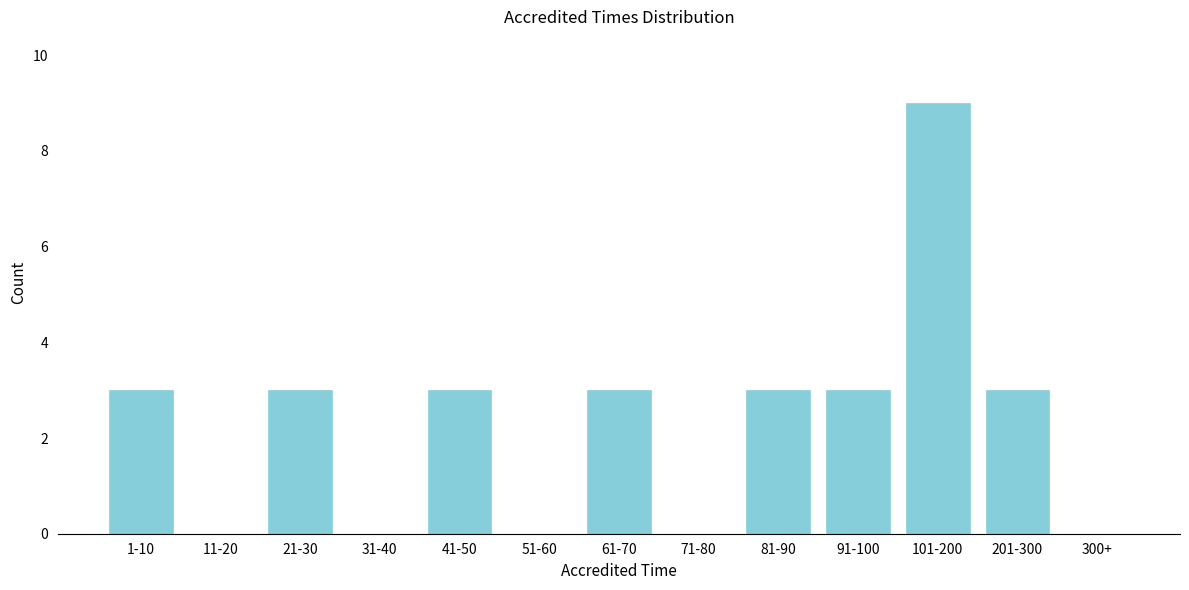

Reading left to right, what are all the values shown in this chart?

1-10=3	11-20=0	21-30=3	31-40=0	41-50=3	51-60=0	61-70=3	71-80=0	81-90=3	91-100=3	101-200=9	201-300=3	300+=0